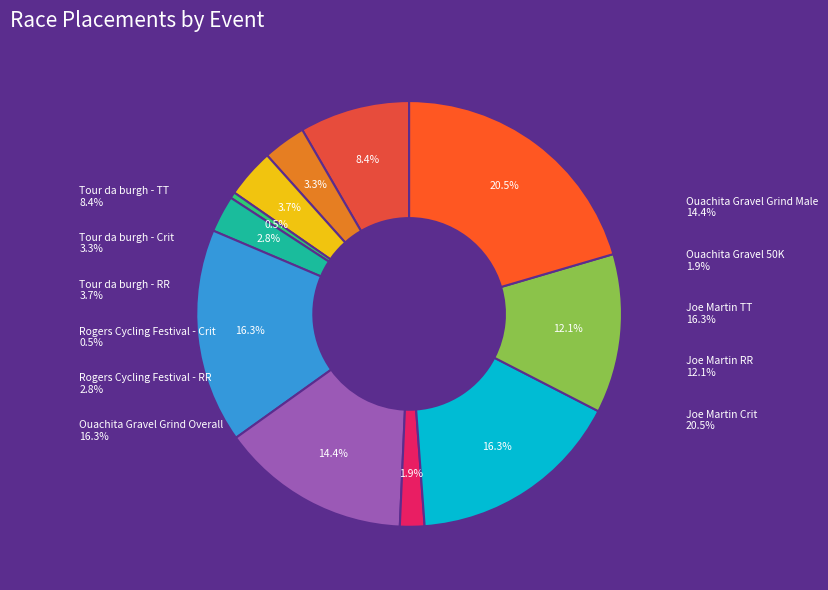

Count the number of slices in the pie.

11